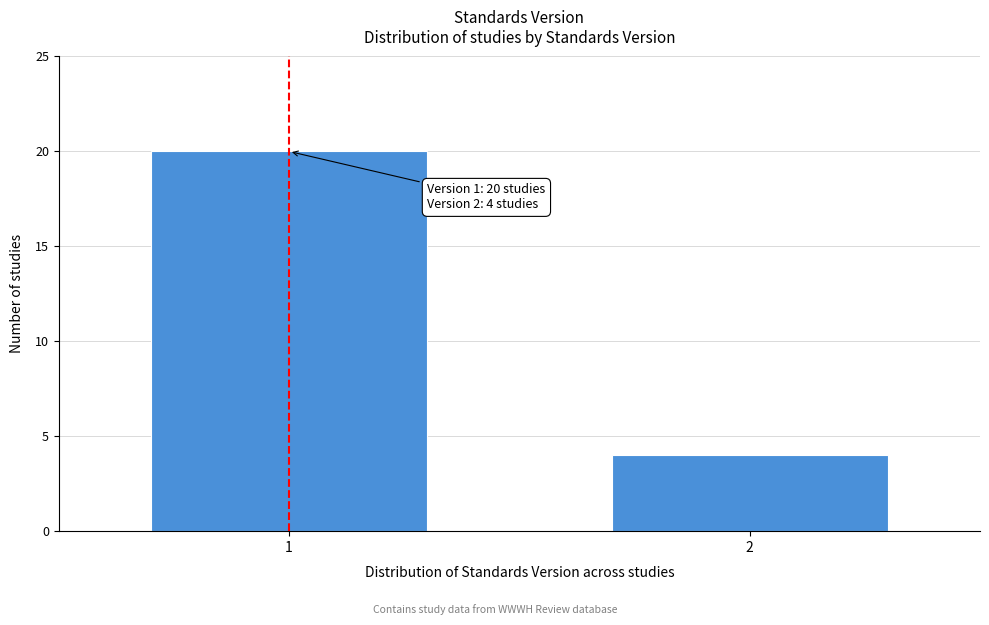

Reading left to right, transcribe all the data shown in this chart.

20	4